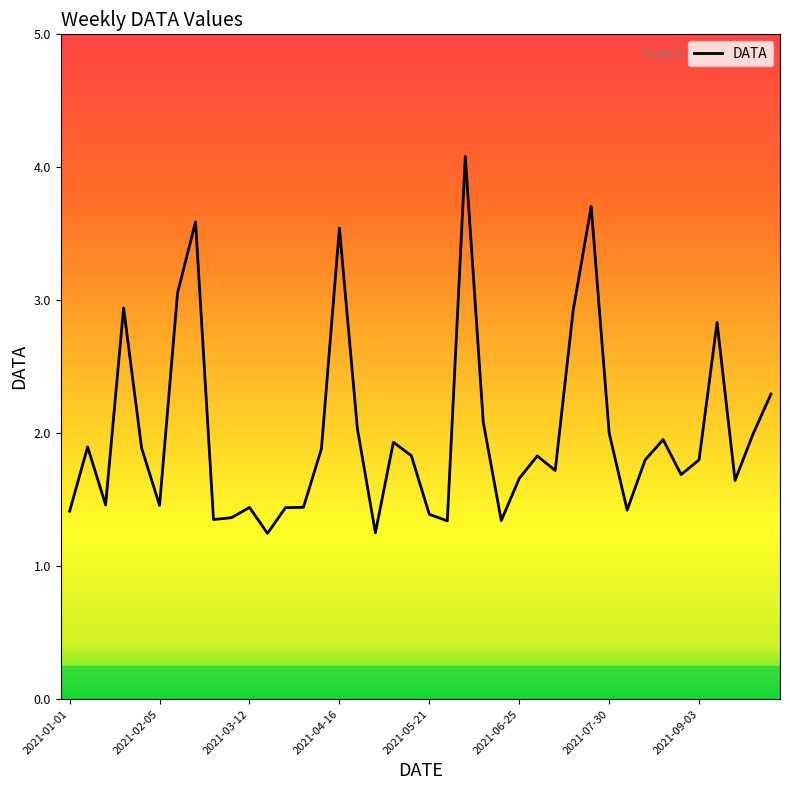

What is the maximum value shown in the chart?

4.1